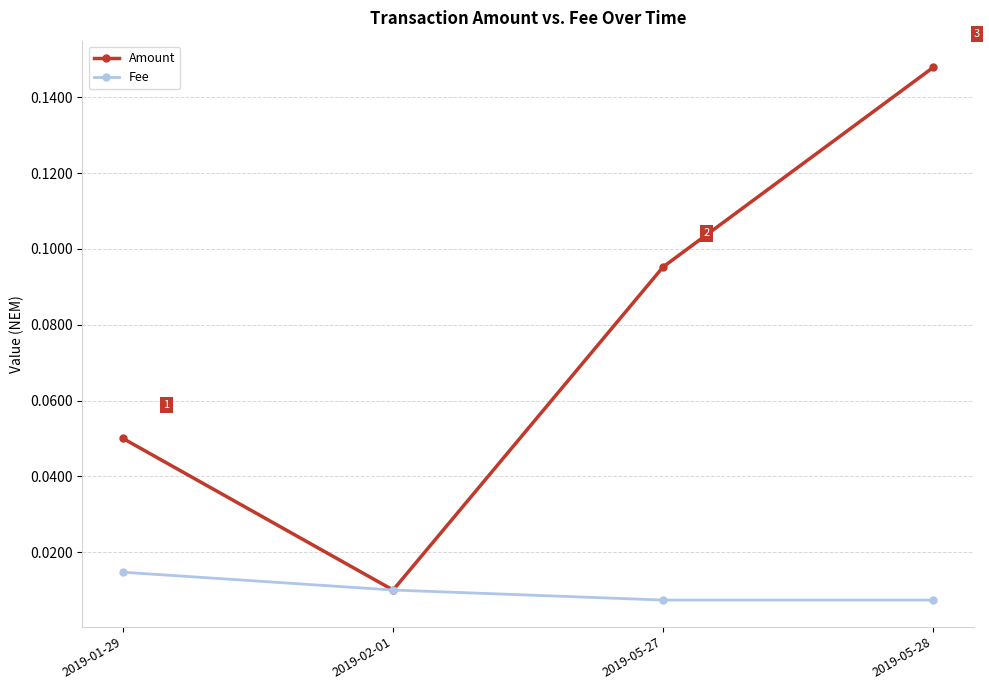

Which series changed the most between 2019-01-29 and 2019-02-01?

Amount